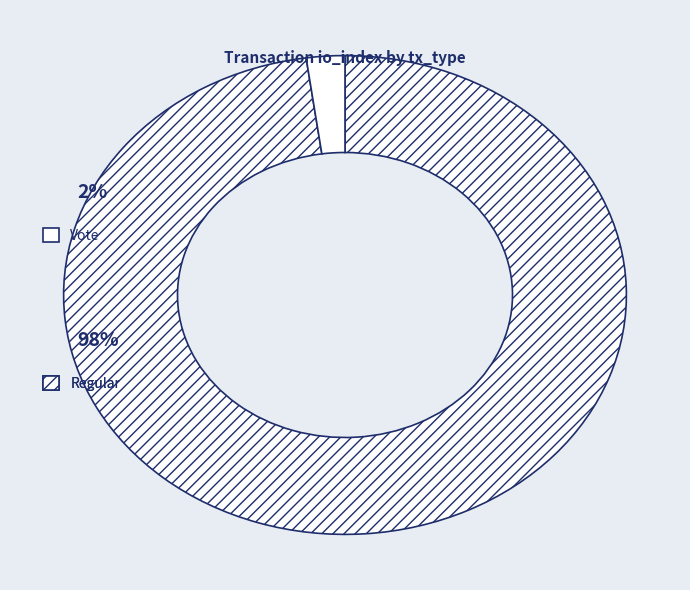

How many slices are in this pie chart?

2